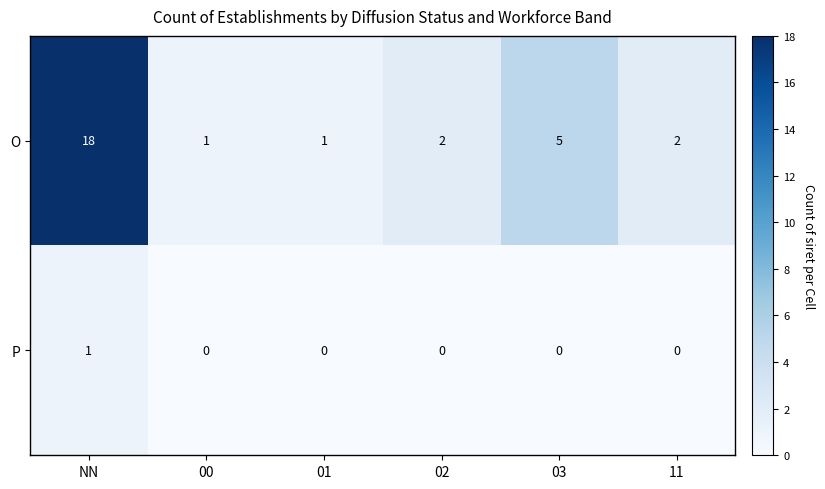

Reading left to right, list all the values displayed in this chart.

O: NN=18	00=1	01=1	02=2	03=5	11=2
P: NN=1	00=0	01=0	02=0	03=0	11=0